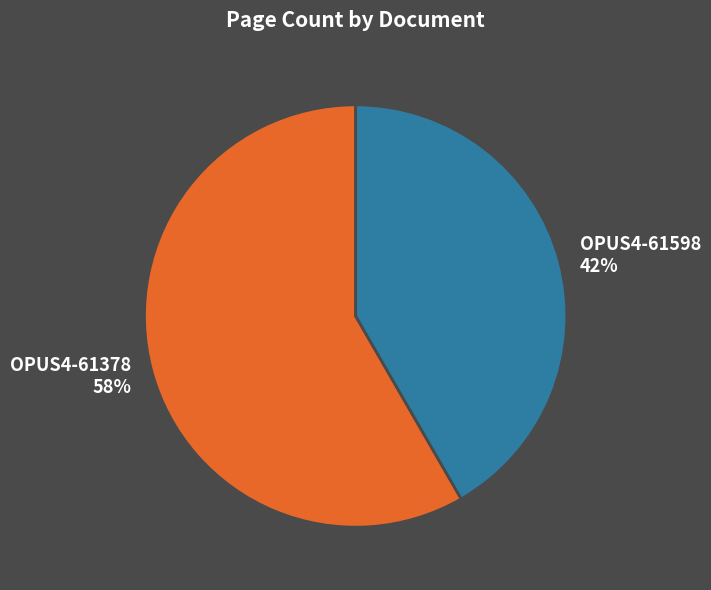

Does any single category account for the majority?

Yes